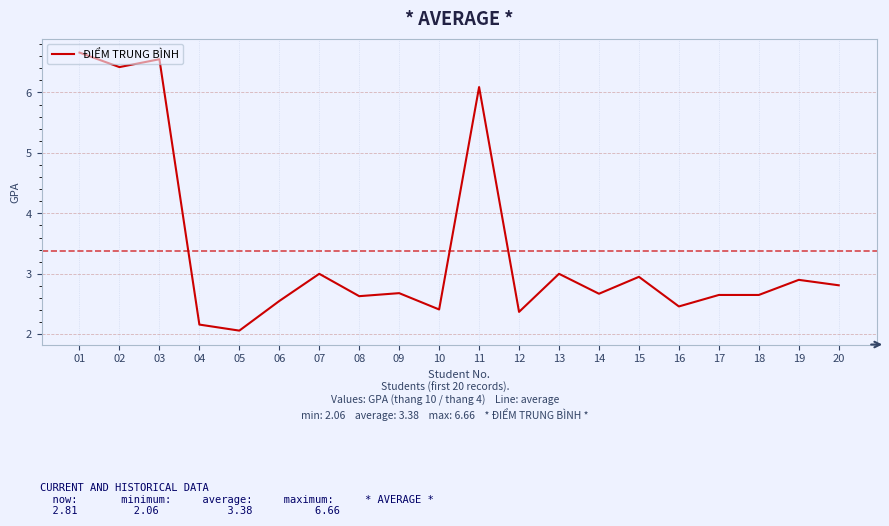

The value at 15 is 3.0. True or false?

True